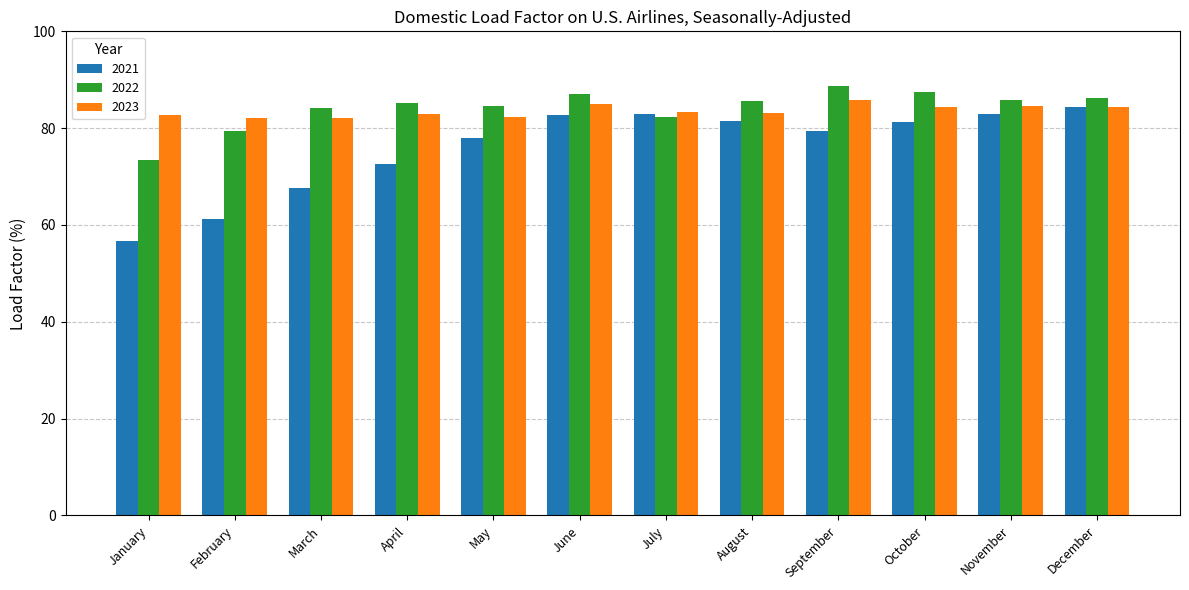

At February, list the series in order from smallest to largest.

2021, 2022, 2023